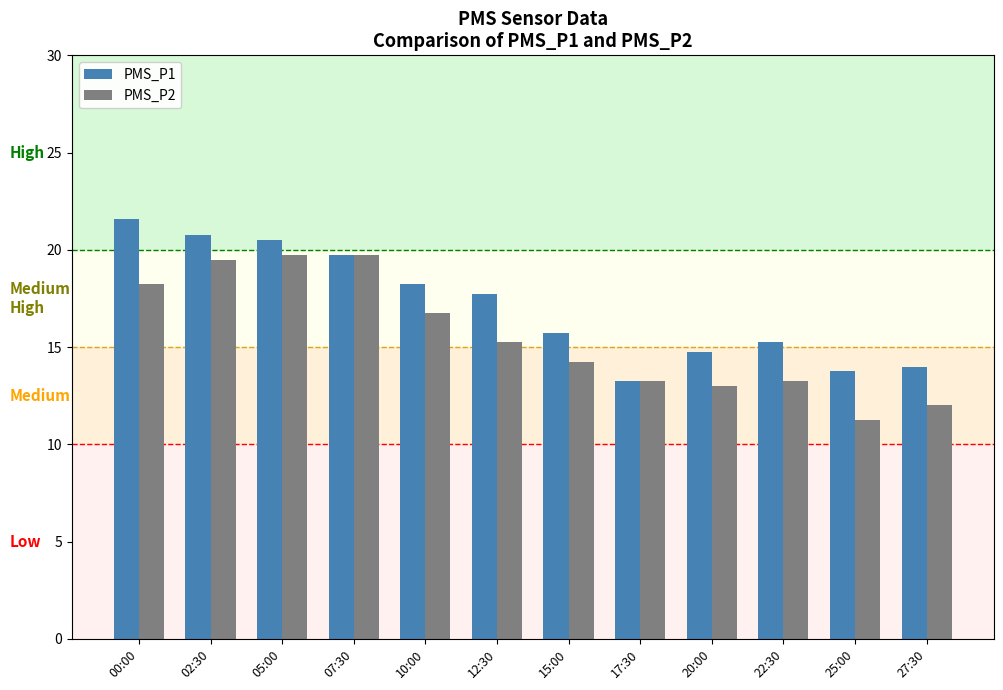

Rank the series by their maximum value, from highest to lowest.

PMS_P1, PMS_P2